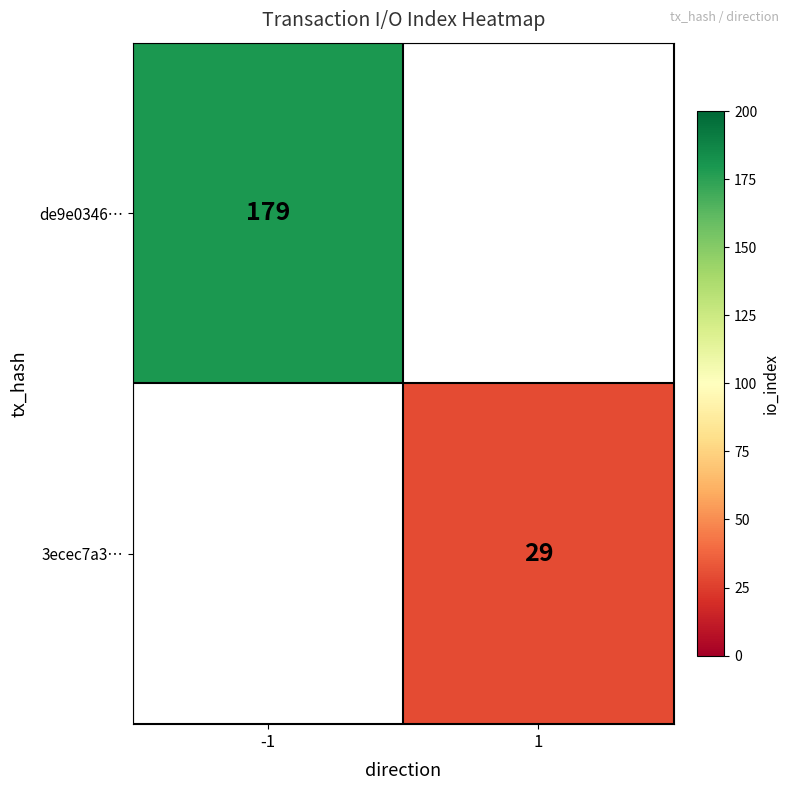

Between 1 and -1, which is larger?

-1